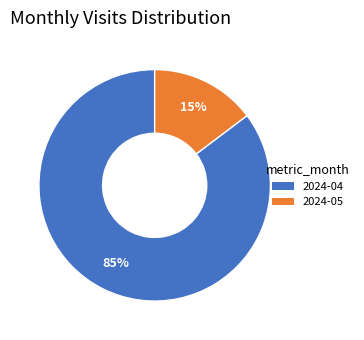

To the nearest percent, what is the combined percentage of 2024-05 and 2024-04?

100%